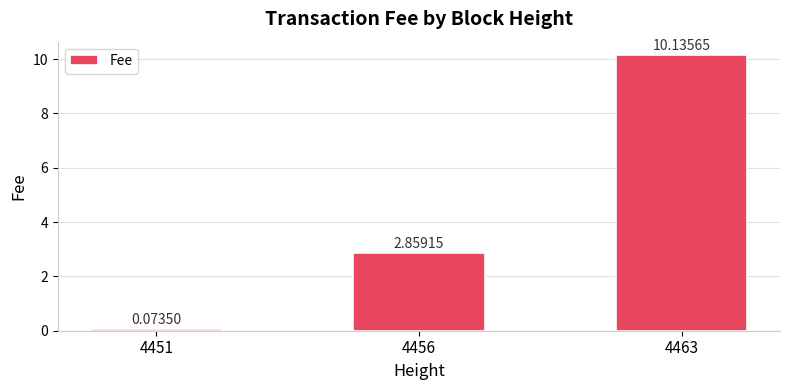

Rank the categories by value from lowest to highest.

4451, 4456, 4463